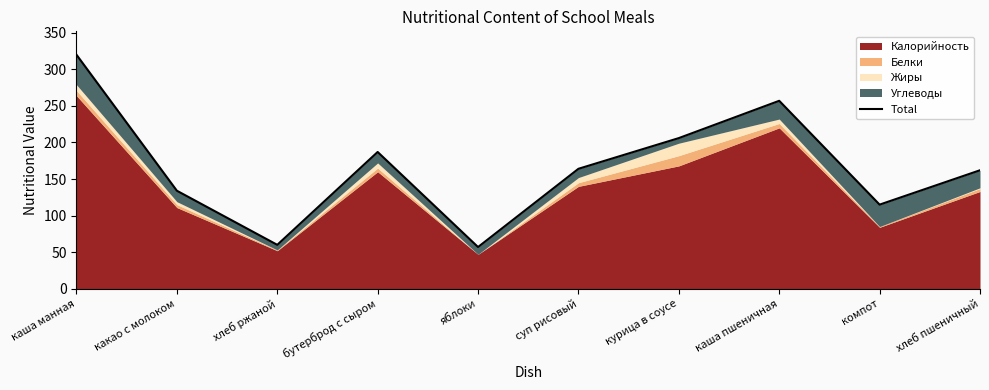

Which label corresponds to the largest value in the chart?

каша манная